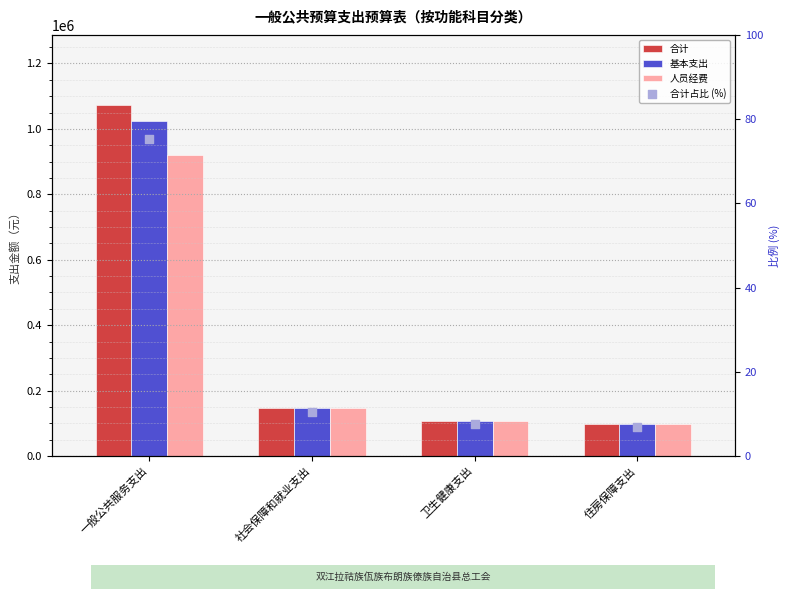

Which series contains the lowest Y value?

合计占比 (%)